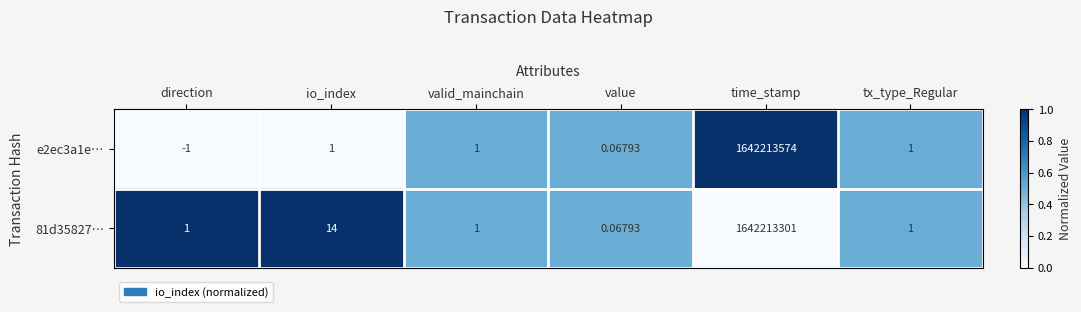

Count the number of data series in this chart.

2